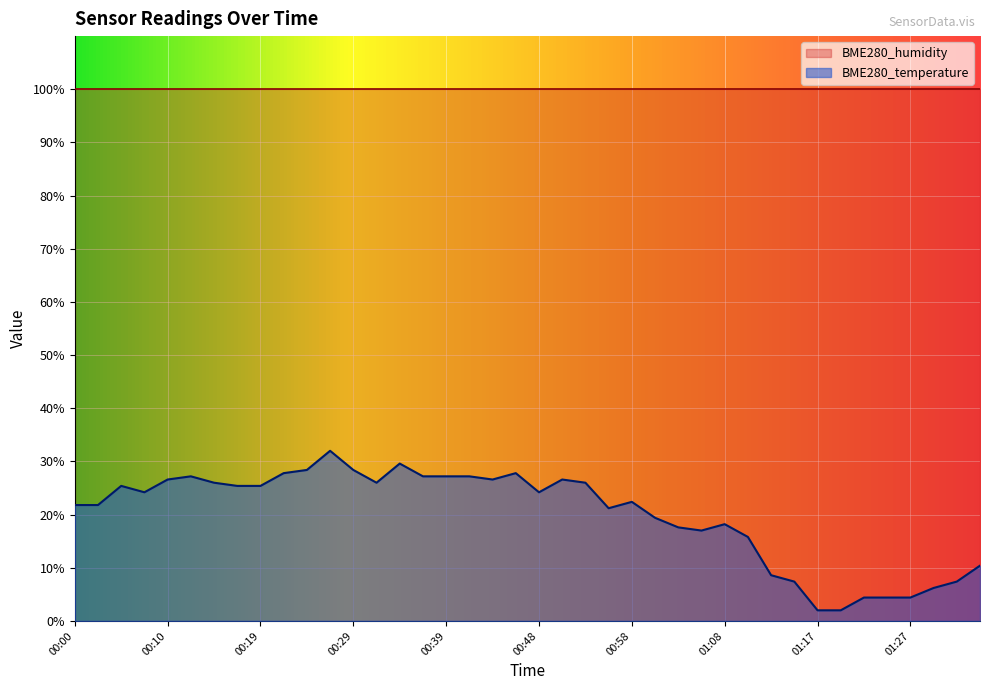

Which has a higher value, 00:12 or 01:17?

00:12